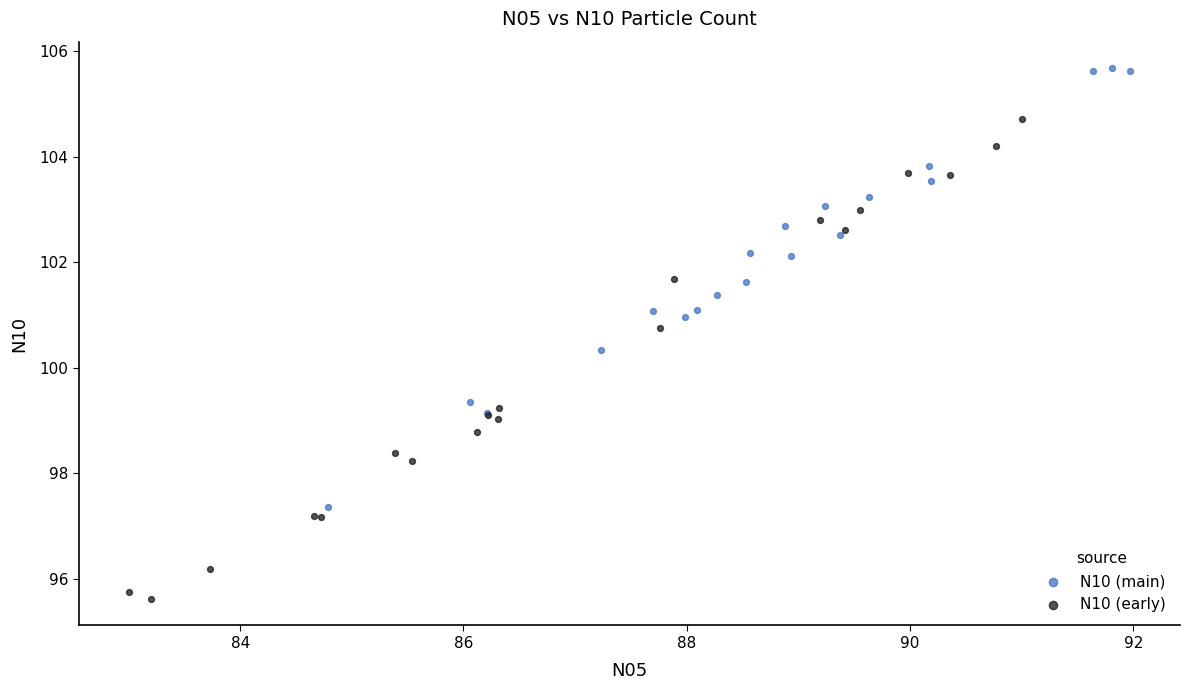

Which series contains the highest Y value?

N10 (main)